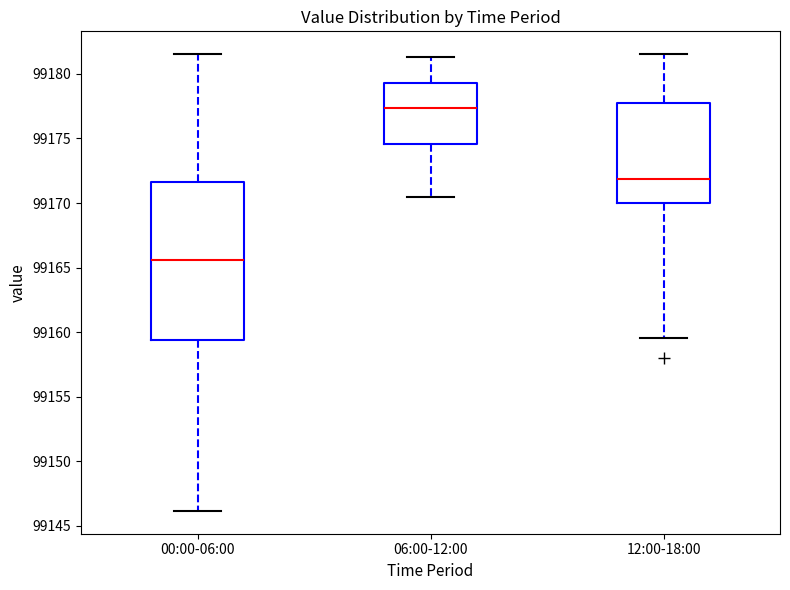

Comparing the boxes themselves (not the whiskers), which one is the tallest?

00:00-06:00